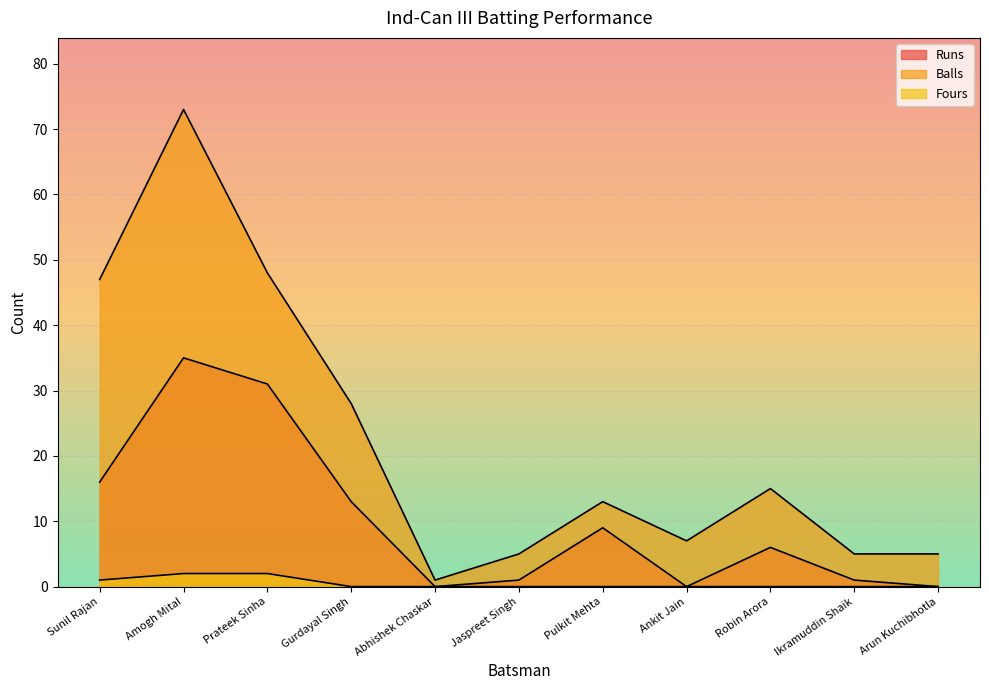

How many values in Fours are above zero?

3